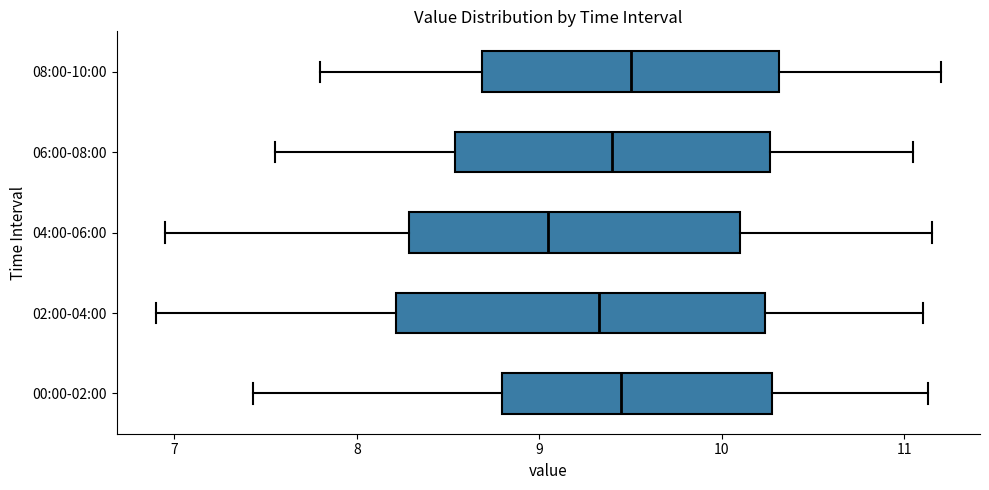

Which box is the widest, from its left edge to its right edge?

02:00-04:00